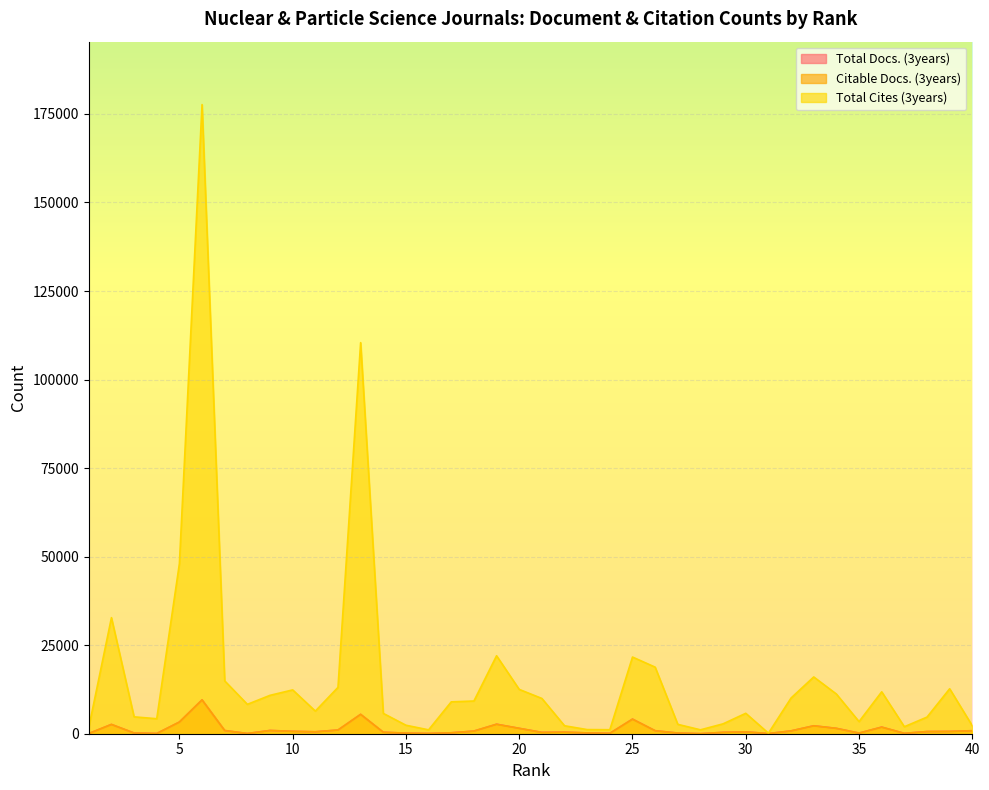

Is the value of Total Cites (3years) at 4 greater than the value of Total Docs. (3years) at 21?

Yes